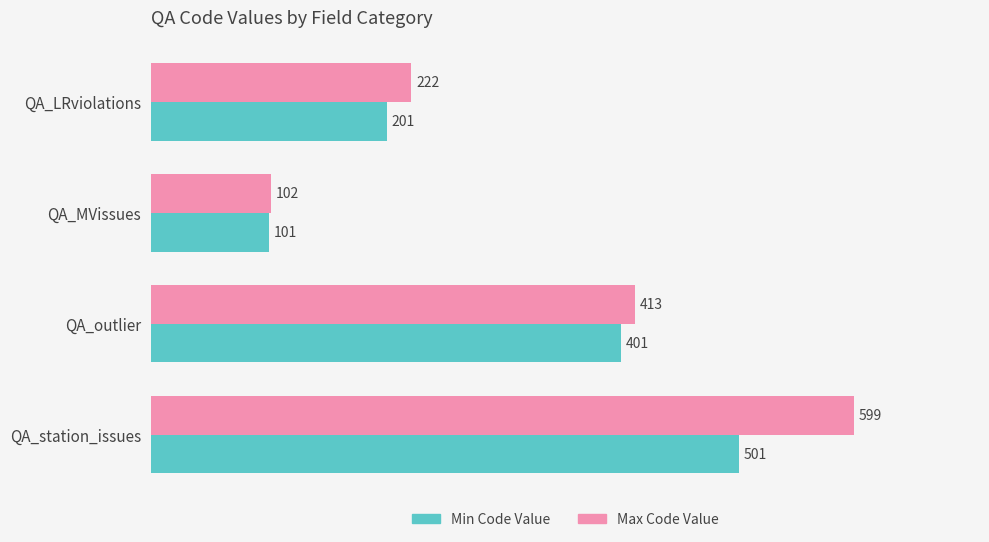

Count the Min Code Value values in the range 201 to 501.

3